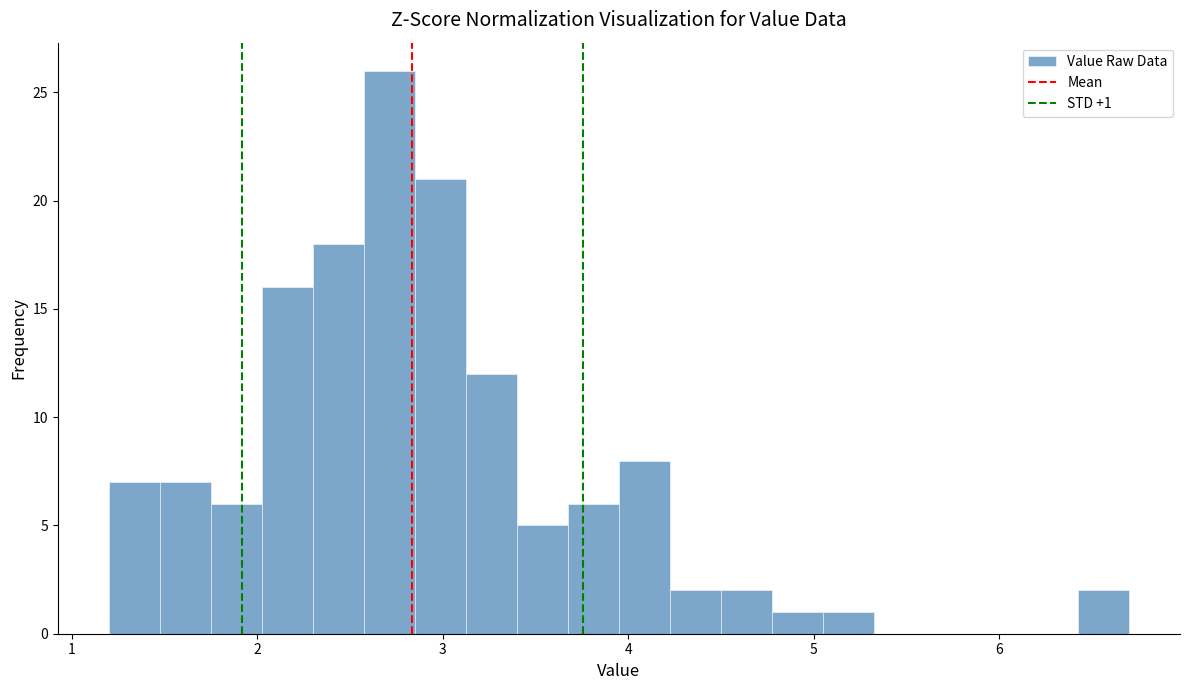

Read against the x-axis, roughly where is the centre of the tallest bar?

2.7